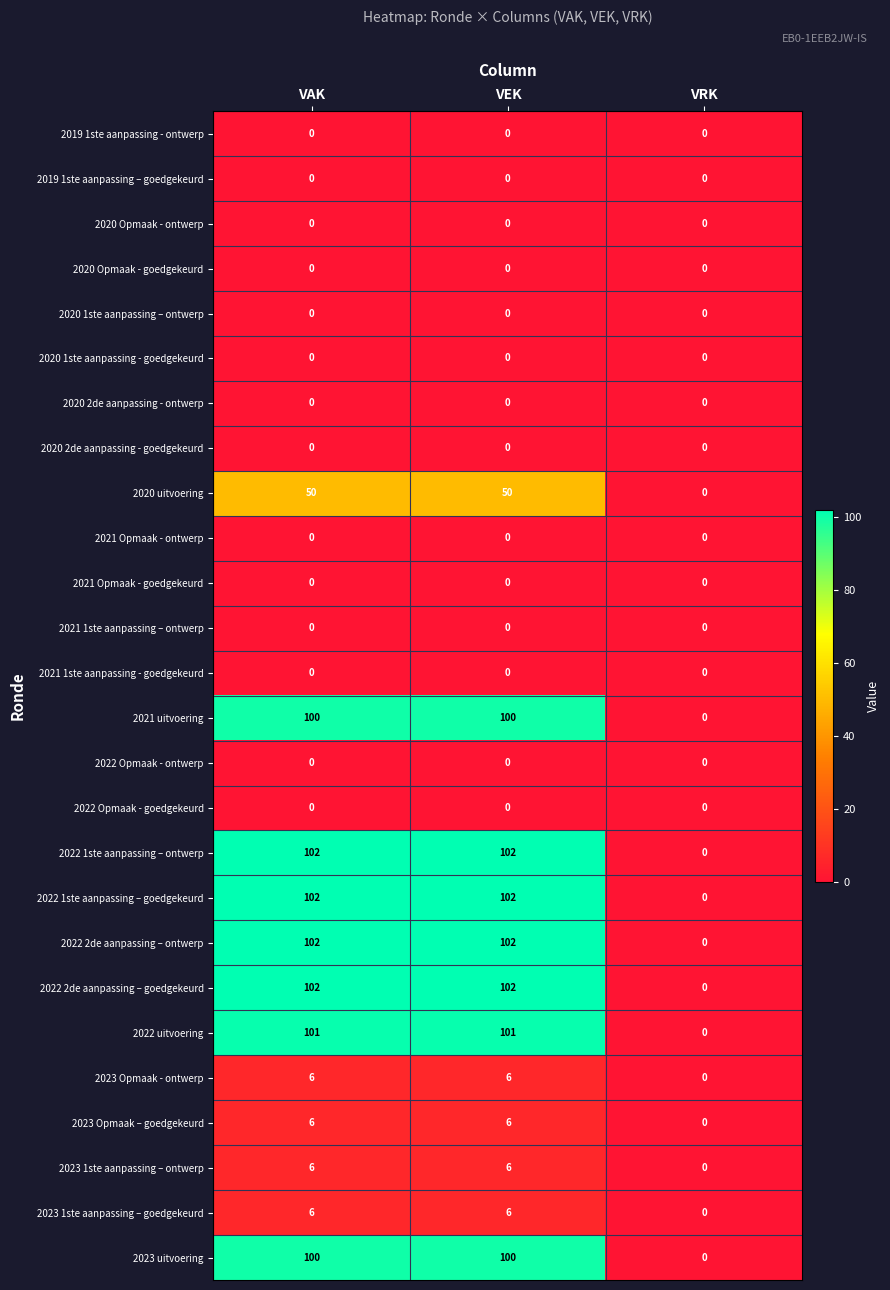

What is the maximum value shown in the chart?

102